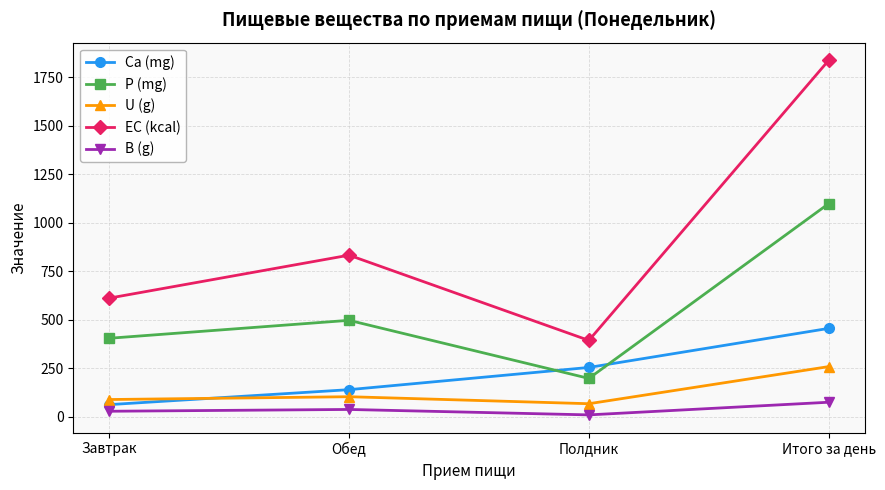

What is the difference between the maximum and minimum values in the EC (kcal) series?

1443.9